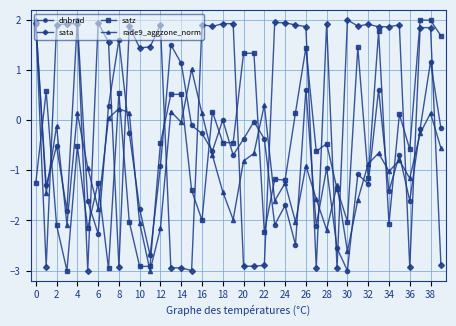

True or false: rade9_aggzone_norm and sata cross at least once.

True